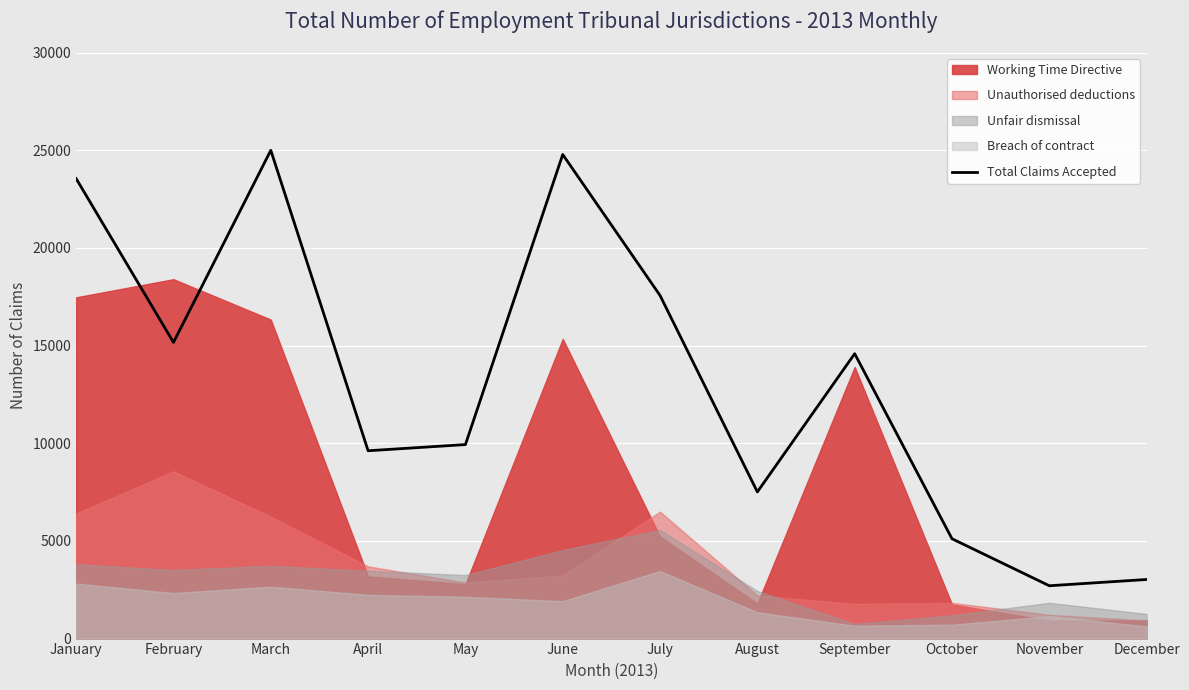

At which category does the data reach its first local peak?

March